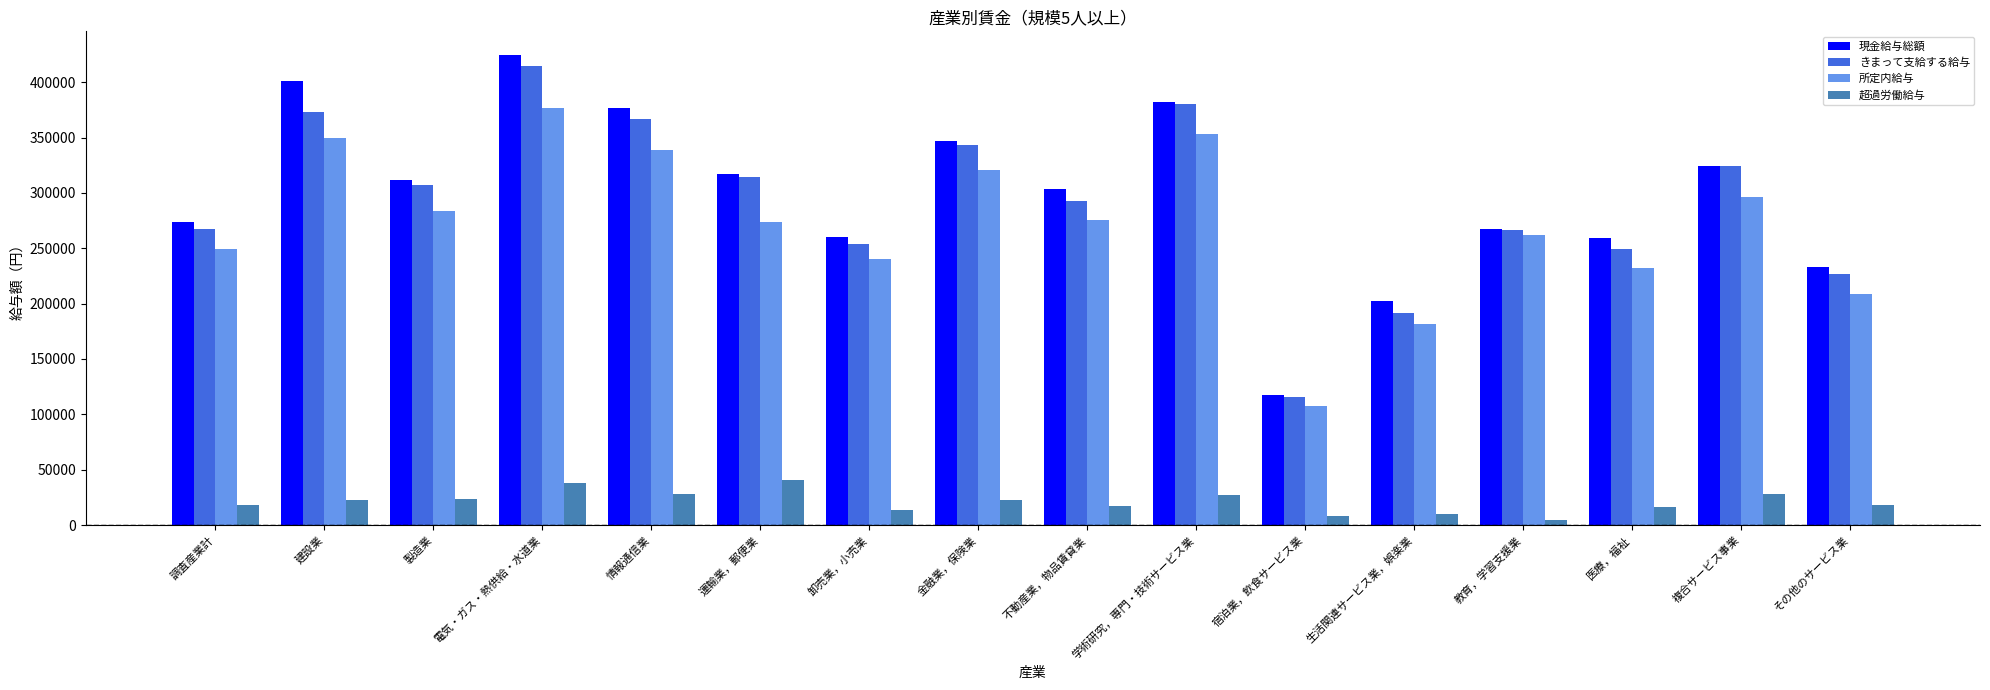

Rank the series by their maximum value, from highest to lowest.

現金給与総額, きまって支給する給与, 所定内給与, 超過労働給与